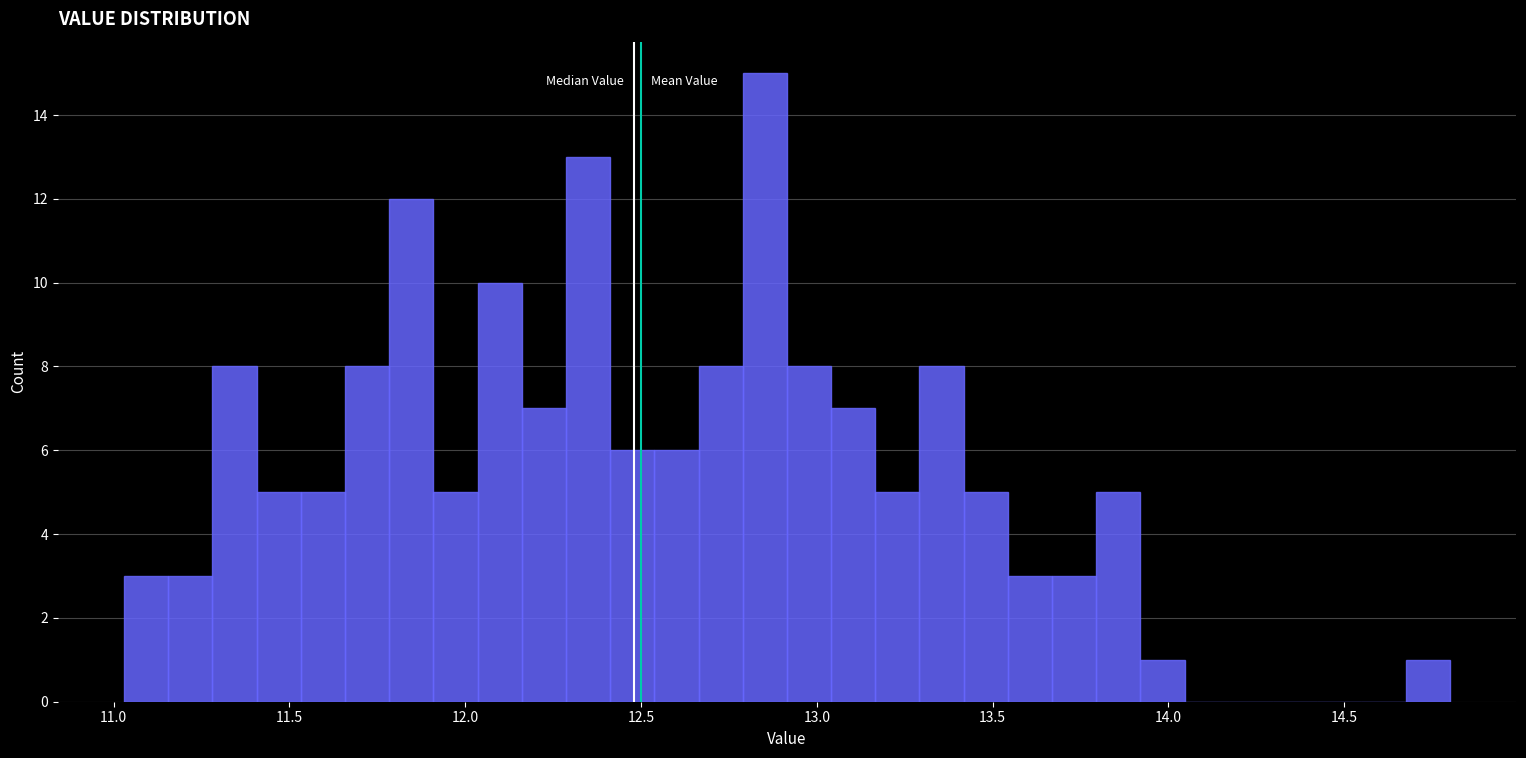

Around what value on the x-axis is the tallest bar? Give the approximate position of its centre, as read against the axis.

12.85